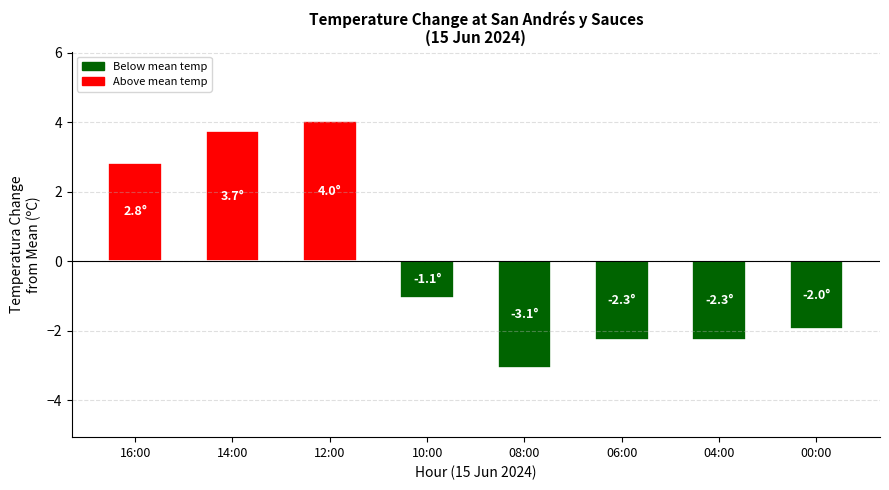

What is the difference between the values at 06:00 and 16:00?

5.1